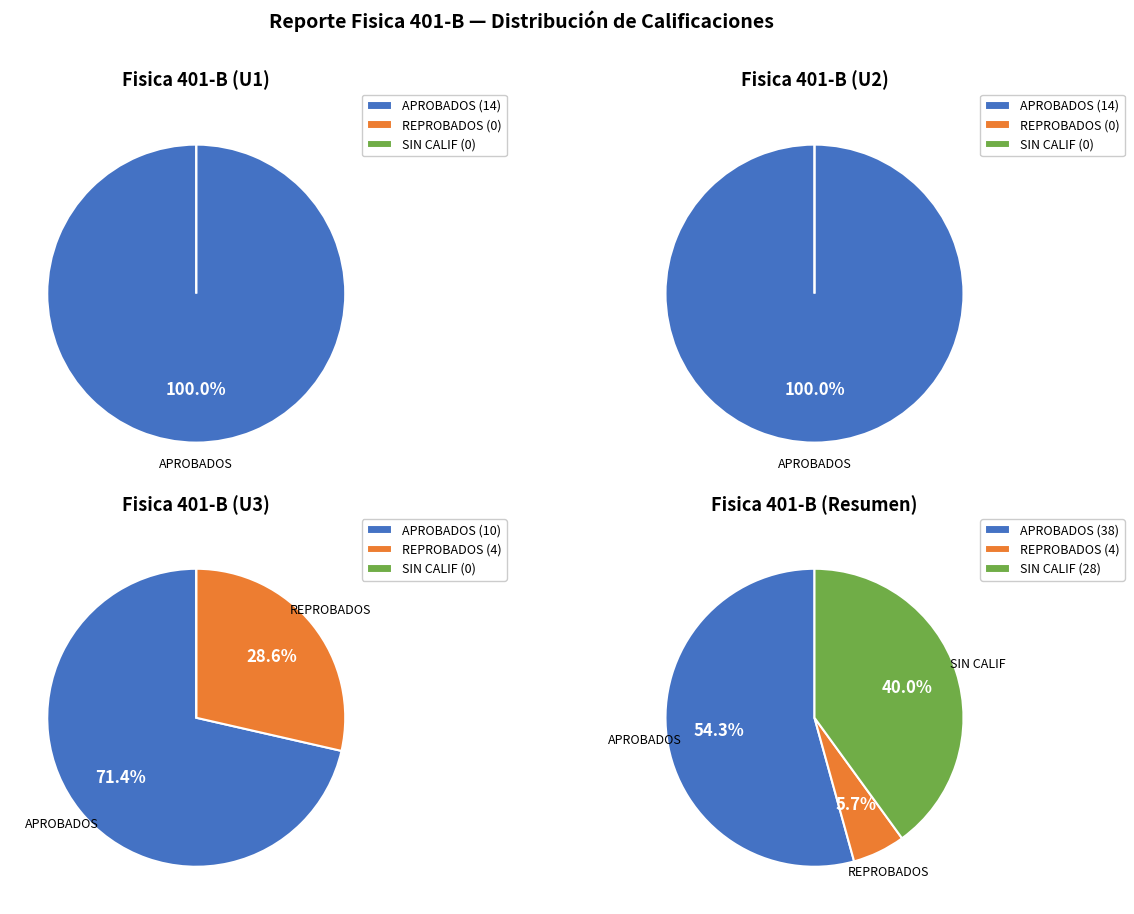

To the nearest percent, what percentage of the pie is U3?

26%